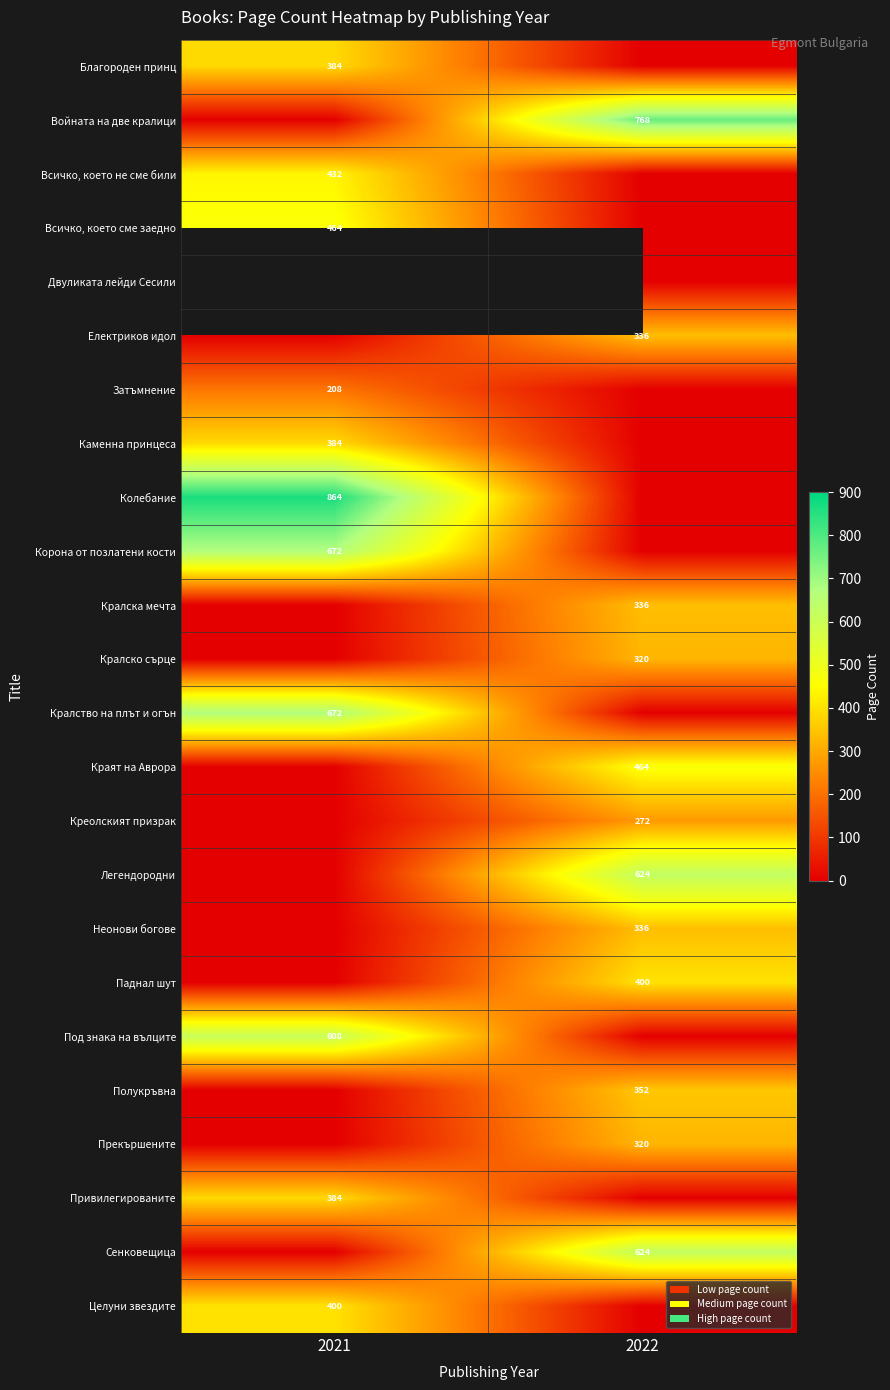

Between 2021 and 2022, which is larger?

2021